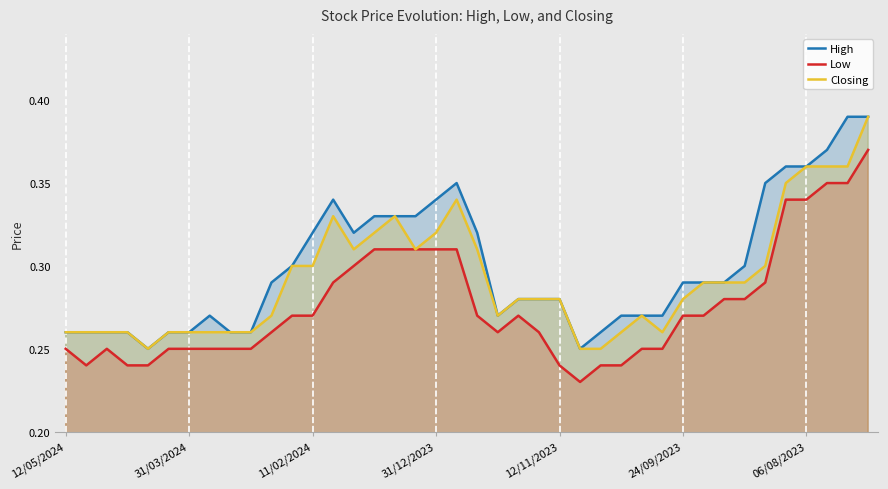

True or false: Closing and Low intersect in this chart.

False